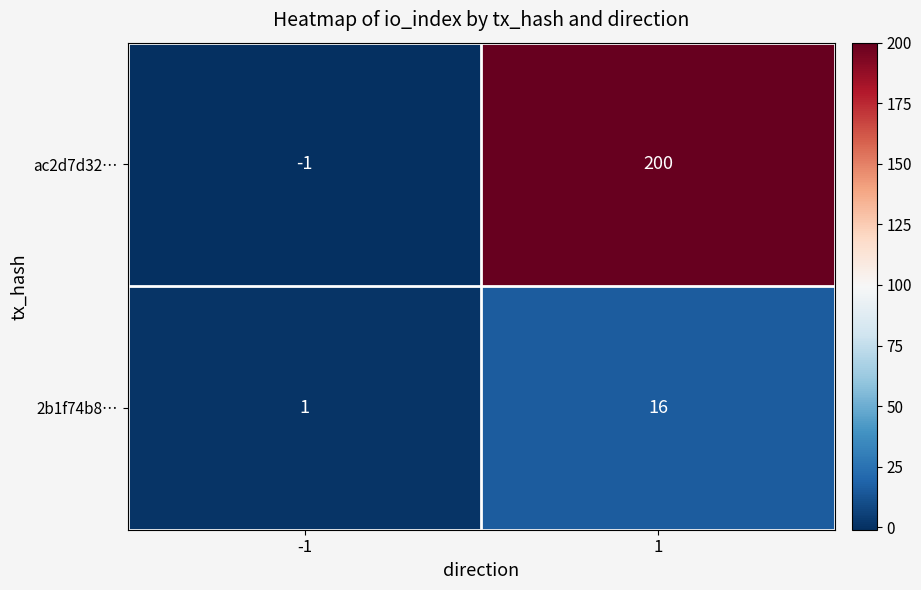

What is the difference between the maximum and minimum values in the ac2d7d32… series?

201